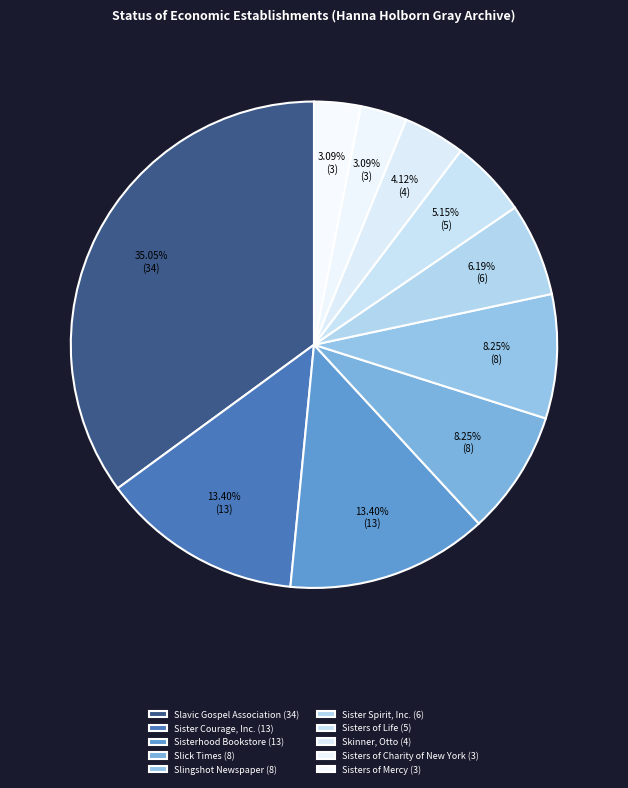

To the nearest percent, what portion does Sister Spirit, Inc. represent?

6%